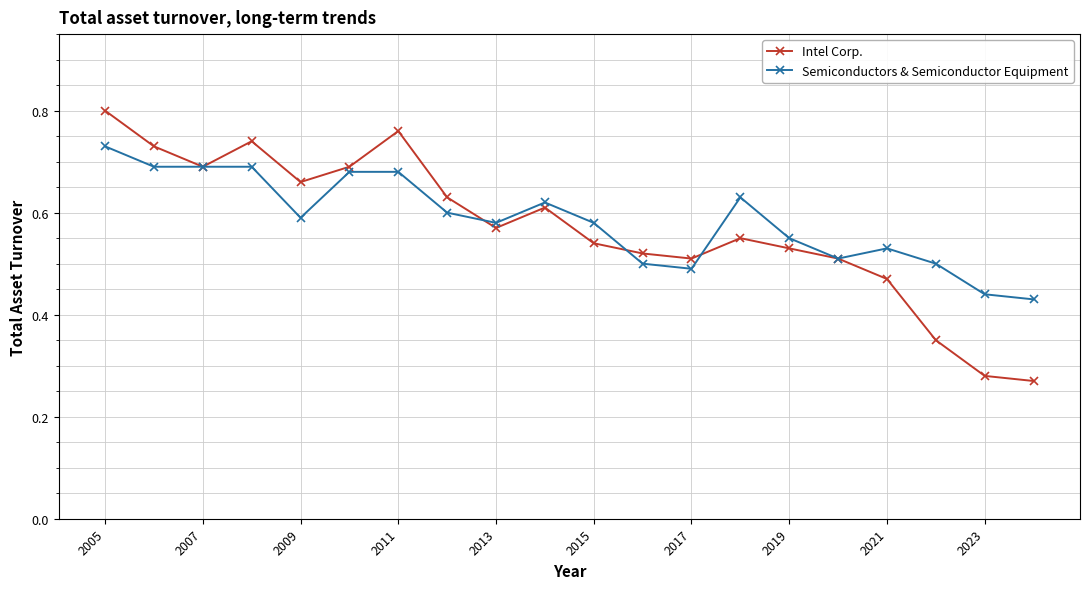

At how many categories does at least one series exceed 0?

20